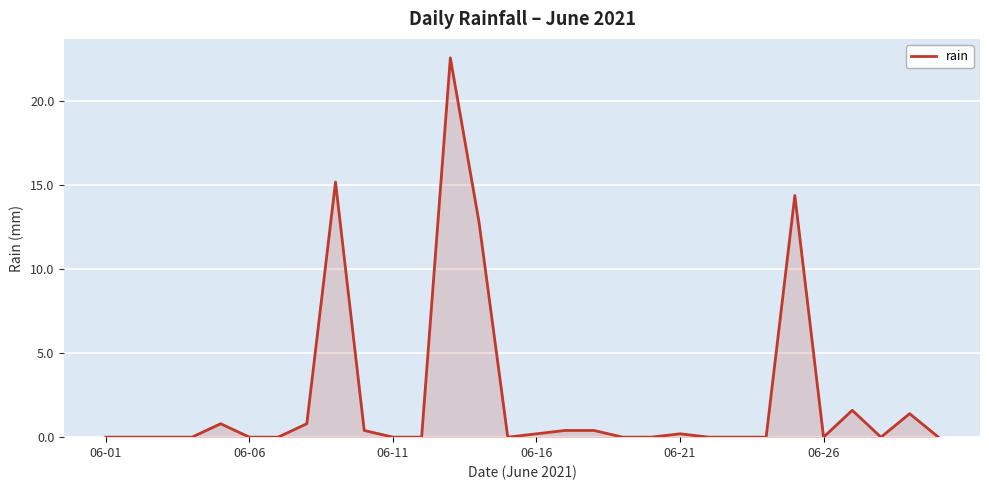

What is the maximum value shown in the chart?

22.6